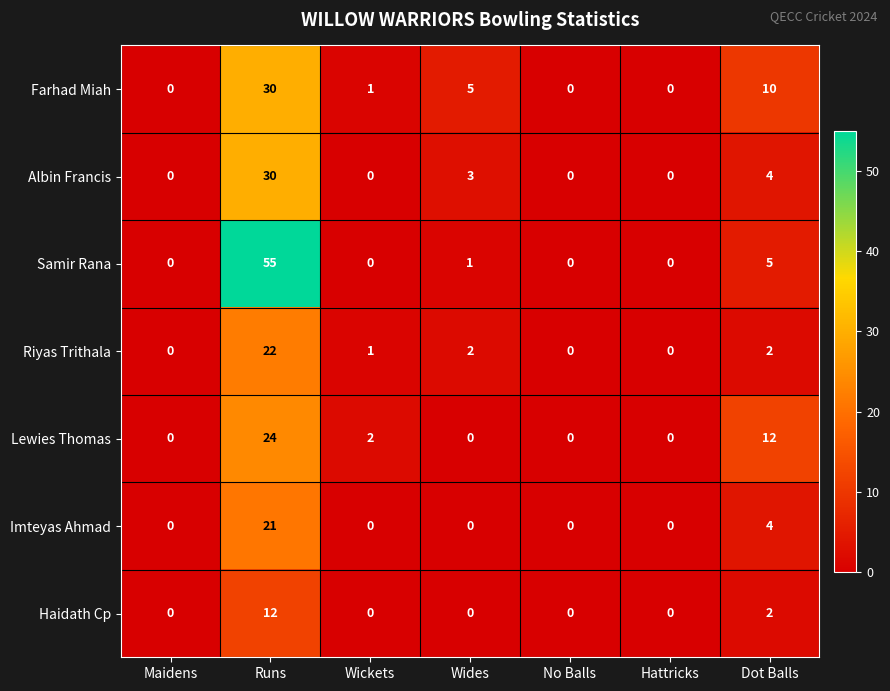

How many data points does each series have?

7